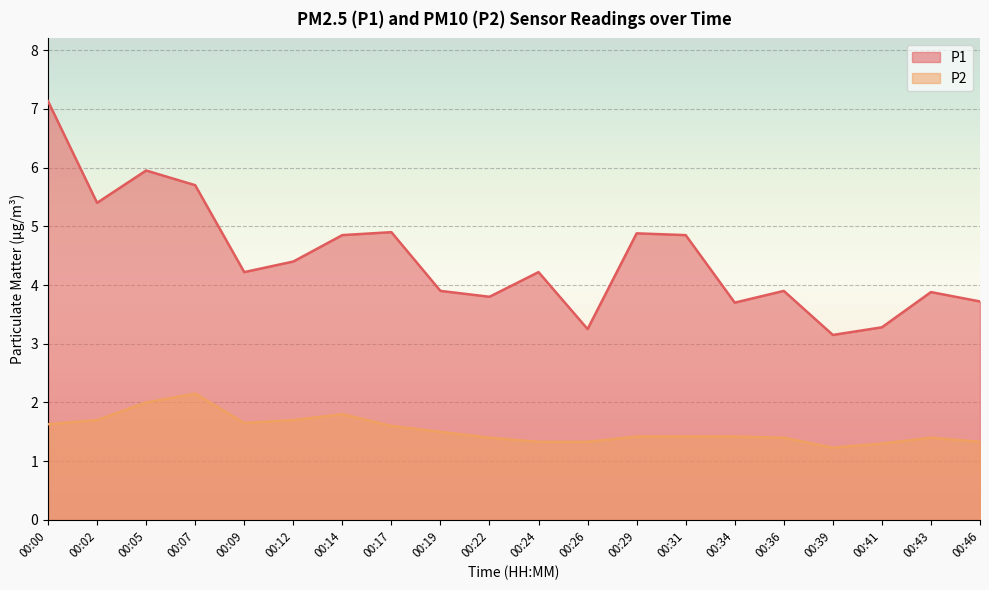

What is the total value across all series at 00:34?

5.1